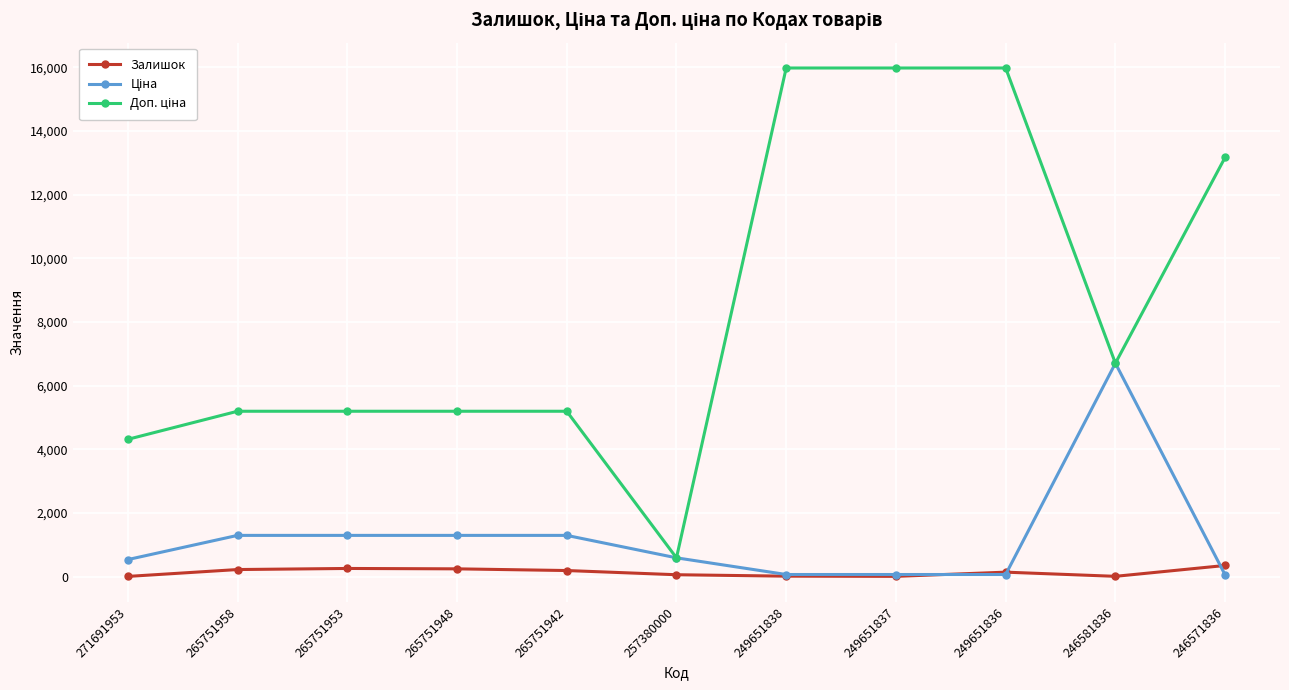

At how many categories does at least one series exceed 2653?

10